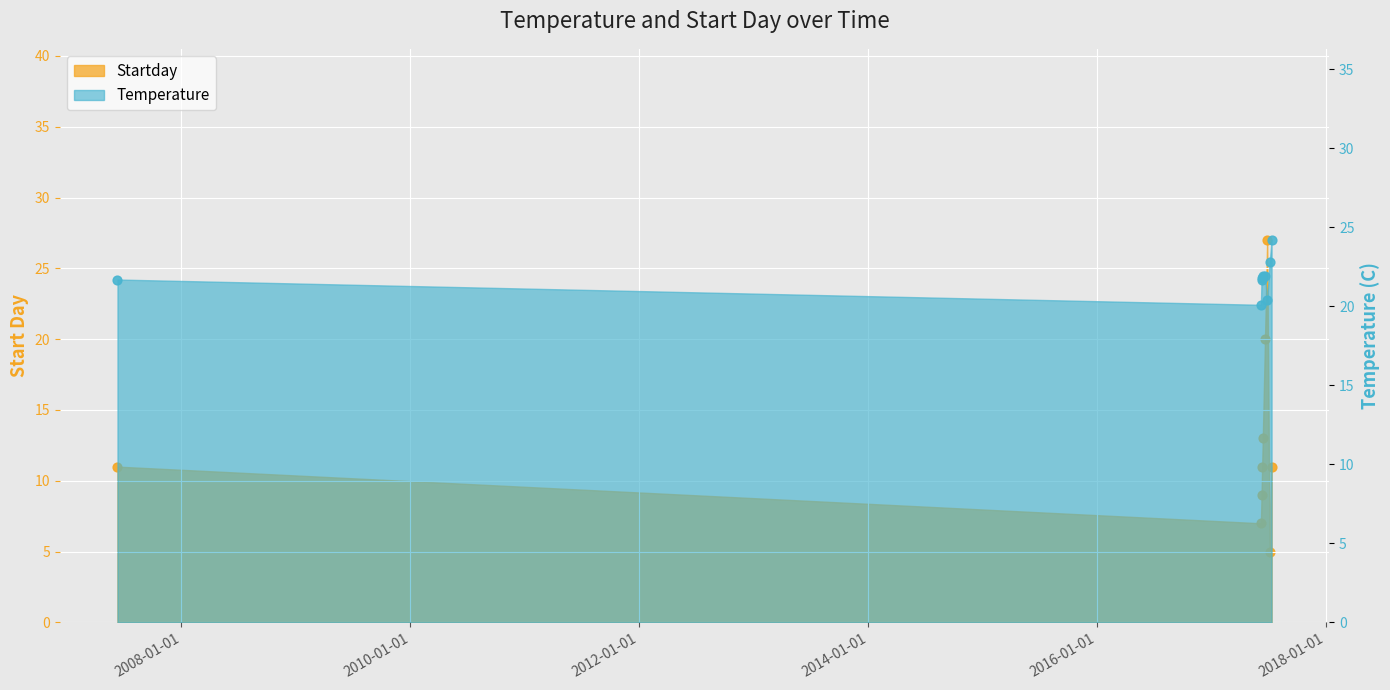

Which series has the largest Y range (max minus min)?

Startday